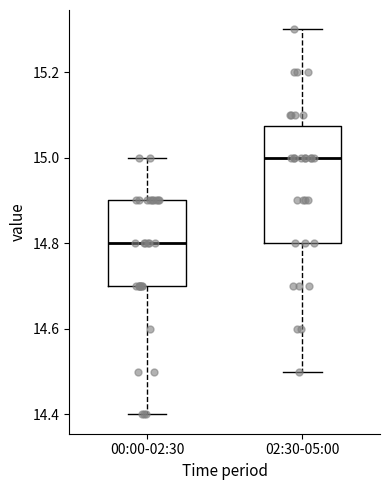

Which box is the tallest, from its lower edge to its upper edge?

02:30-05:00